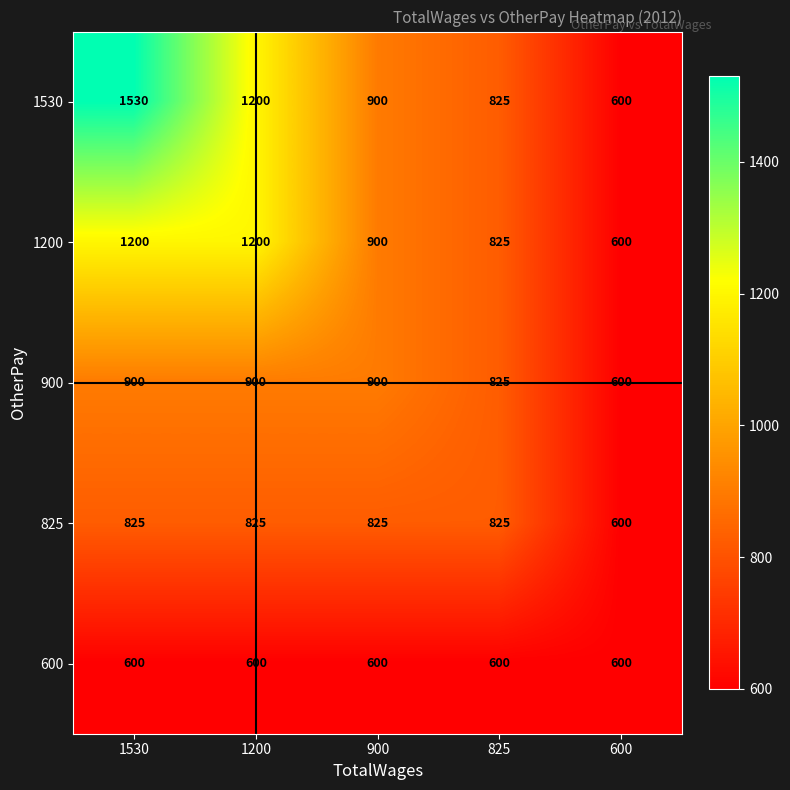

At which label does 1200 first exceed 900?

1530